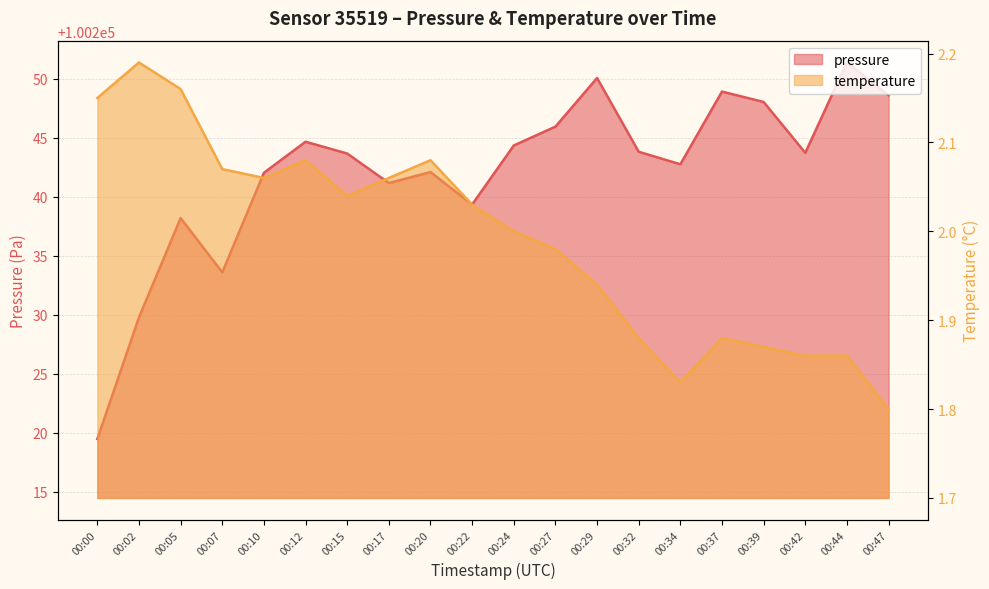

What is the value of the pressure point at the 18th from the left?

100243.7